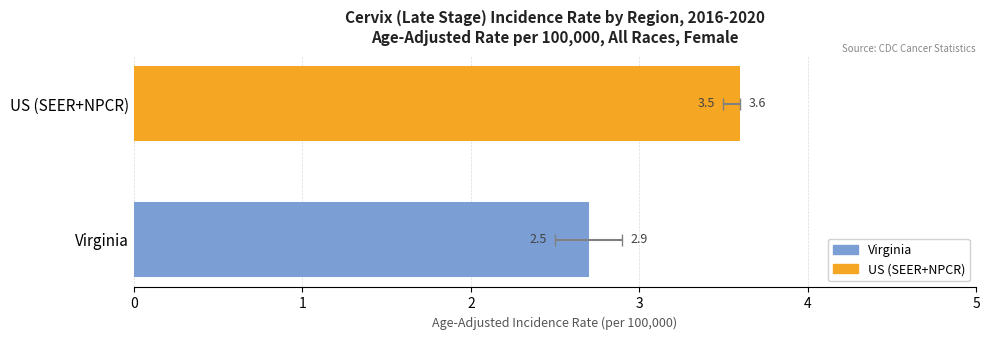

What position from the right is US (SEER+NPCR)?

1